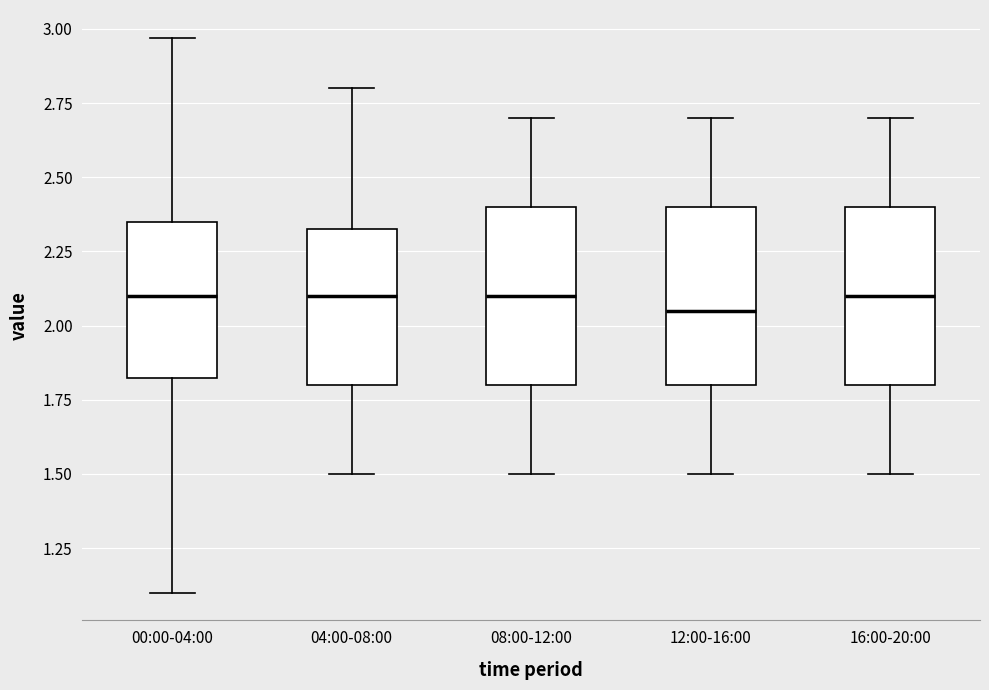

Reading left to right, transcribe this box plot: for each box, give where its median line is, the range the box spans, and where its two whiskers end, as read against the y-axis. The values are not printed on the chart, so give them approximately, as read against the axis.

00:00-04:00: median 2.10, box 1.80 to 2.35, whiskers 1.10 to 2.95
04:00-08:00: median 2.10, box 1.80 to 2.35, whiskers 1.50 to 2.80
08:00-12:00: median 2.10, box 1.80 to 2.40, whiskers 1.50 to 2.70
12:00-16:00: median 2.05, box 1.80 to 2.40, whiskers 1.50 to 2.70
16:00-20:00: median 2.10, box 1.80 to 2.40, whiskers 1.50 to 2.70